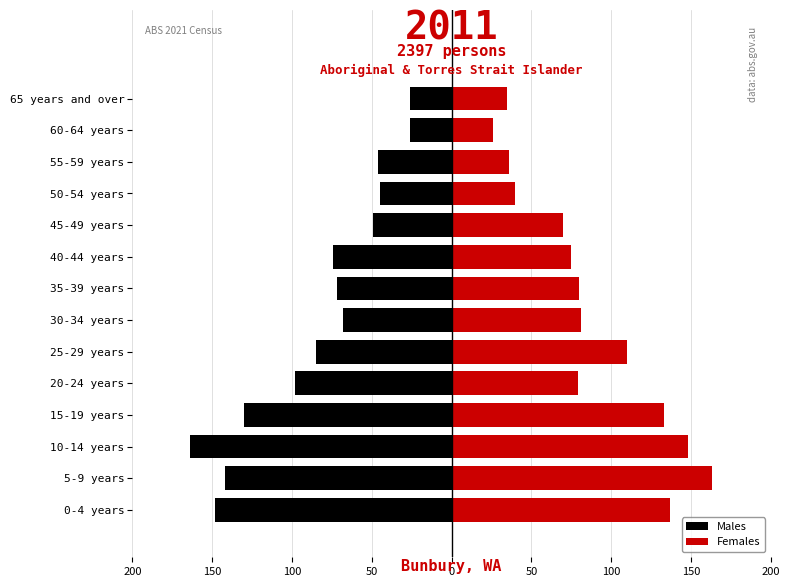

The value of Males at 55-59 years is -20. True or false?

False